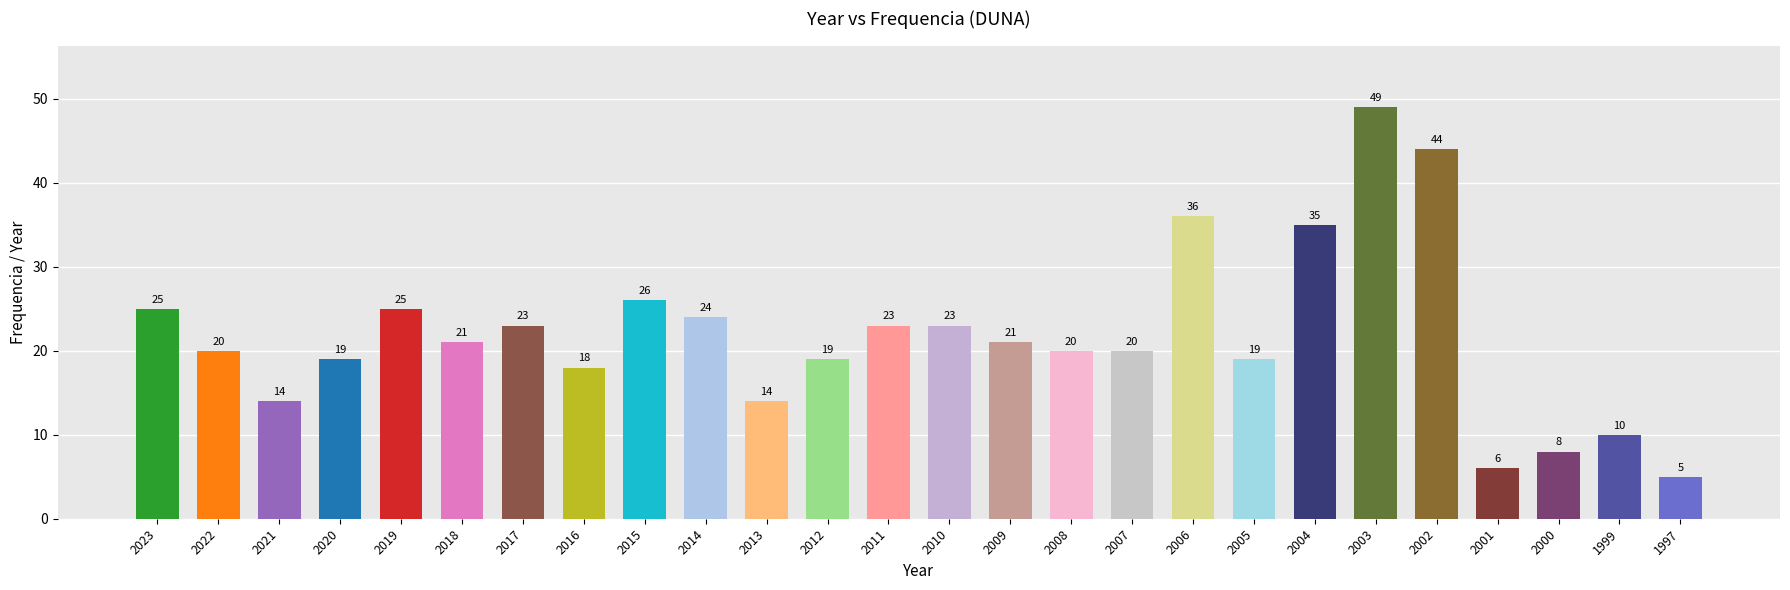

The value at 1997 is 5. True or false?

True